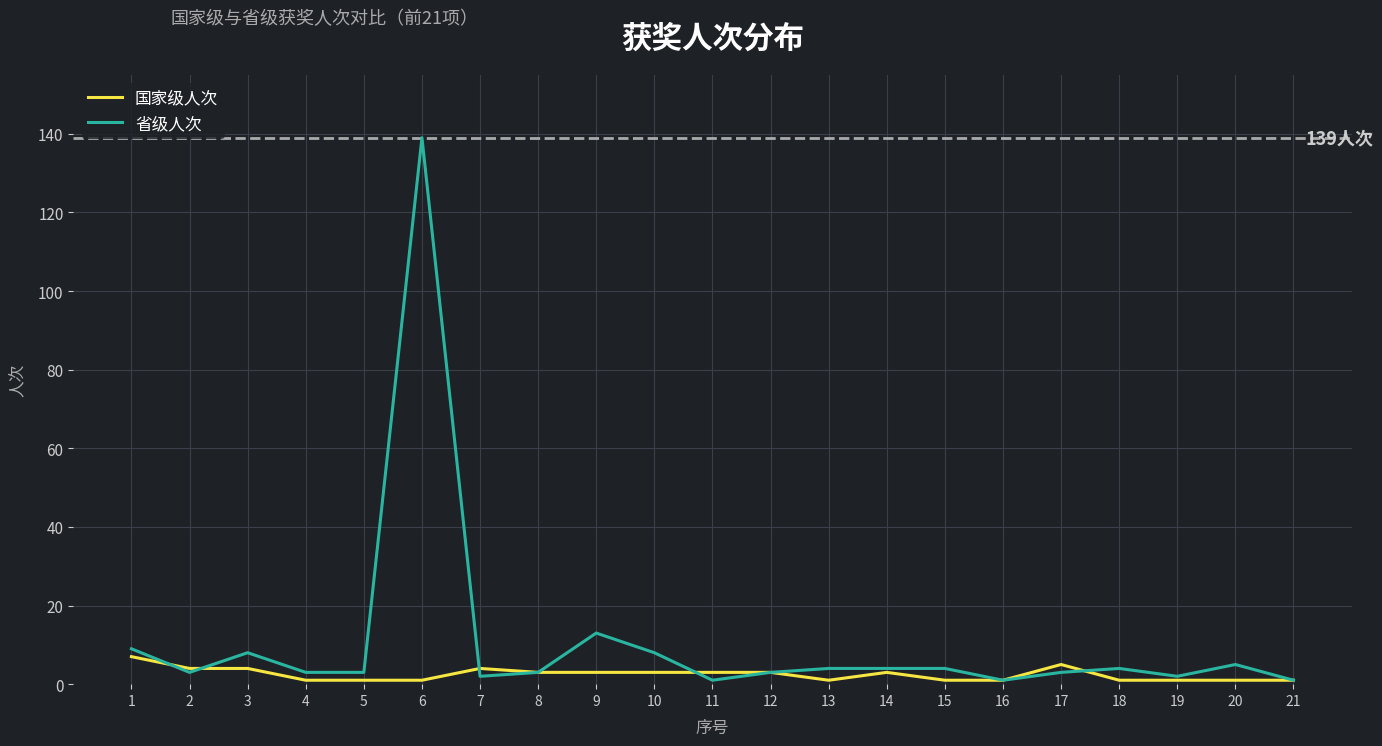

The 国家级人次 series shows 3 at 11. True or false?

True